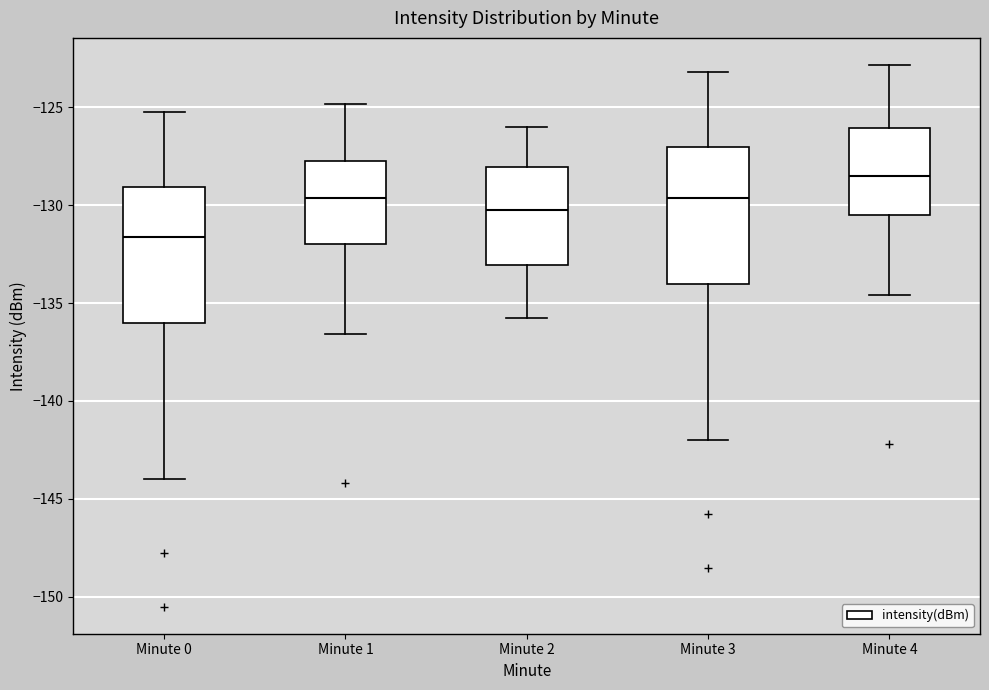

Where does the lower whisker of the box for Minute 3 end on the y-axis? The values are not printed on the chart, so give them approximately, as read against the axis.

-142.0